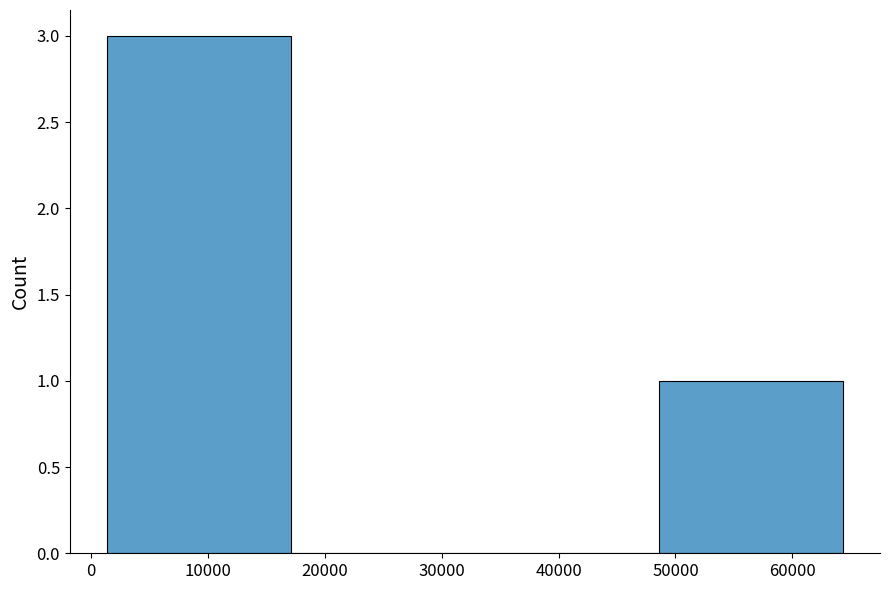

Reading left to right, list every bar in this chart as the range it spans on the x-axis followed by its height. Neither the bar edges nor the heights are printed on the chart, so give them approximately, as read against the axes.

1000 to 17000: 3
17000 to 33000: 0
33000 to 49000: 0
49000 to 64000: 1